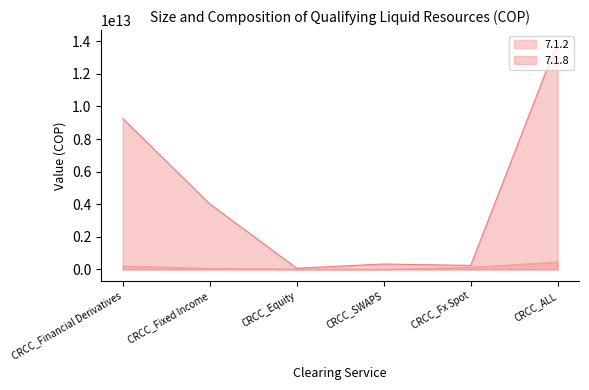

What is the sum of all 7.1.2 values?

899402212836.0